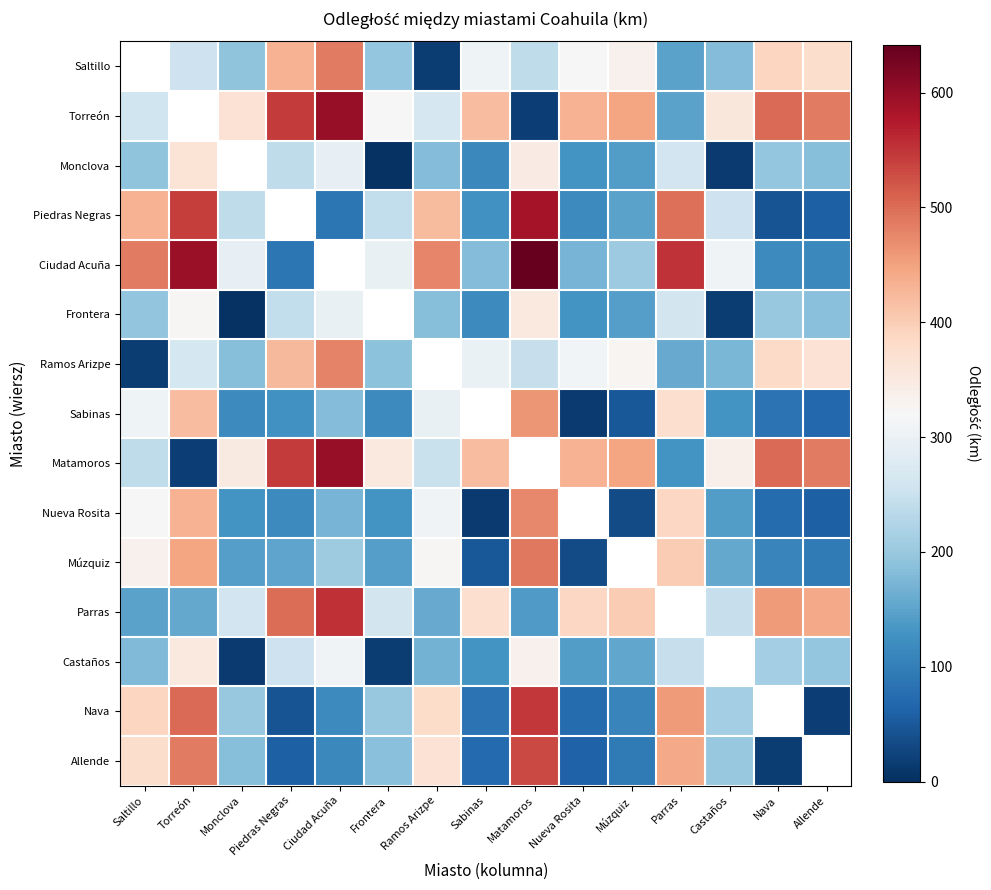

What is the difference between the Saltillo values at Ramos Arizpe and Matamoros?

222.0